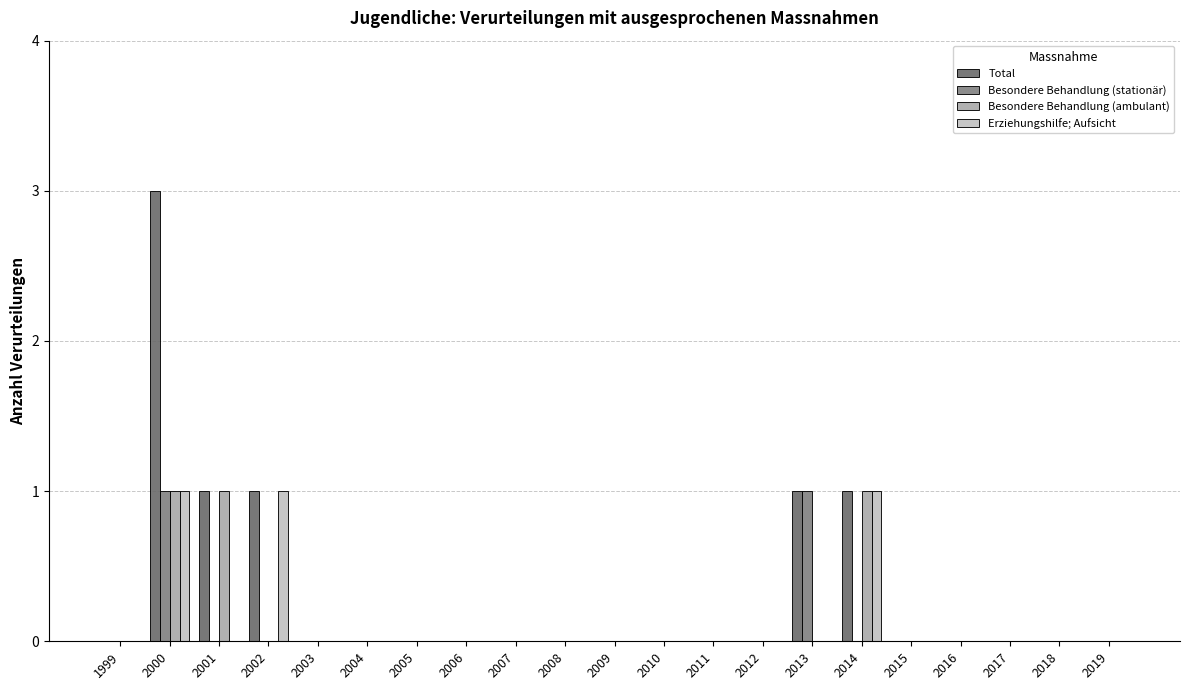

Reading left to right, extract all data points from this chart.

Total: 1999=0	2000=3	2001=1	2002=1	2003=0	2004=0	2005=0	2006=0	2007=0	2008=0	2009=0	2010=0	2011=0	2012=0	2013=1	2014=1	2015=0	2016=0	2017=0	2018=0	2019=0
Besondere Behandlung (stationär): 1999=0	2000=1	2001=0	2002=0	2003=0	2004=0	2005=0	2006=0	2007=0	2008=0	2009=0	2010=0	2011=0	2012=0	2013=1	2014=0	2015=0	2016=0	2017=0	2018=0	2019=0
Besondere Behandlung (ambulant): 1999=0	2000=1	2001=1	2002=0	2003=0	2004=0	2005=0	2006=0	2007=0	2008=0	2009=0	2010=0	2011=0	2012=0	2013=0	2014=1	2015=0	2016=0	2017=0	2018=0	2019=0
Erziehungshilfe; Aufsicht: 1999=0	2000=1	2001=0	2002=1	2003=0	2004=0	2005=0	2006=0	2007=0	2008=0	2009=0	2010=0	2011=0	2012=0	2013=0	2014=1	2015=0	2016=0	2017=0	2018=0	2019=0